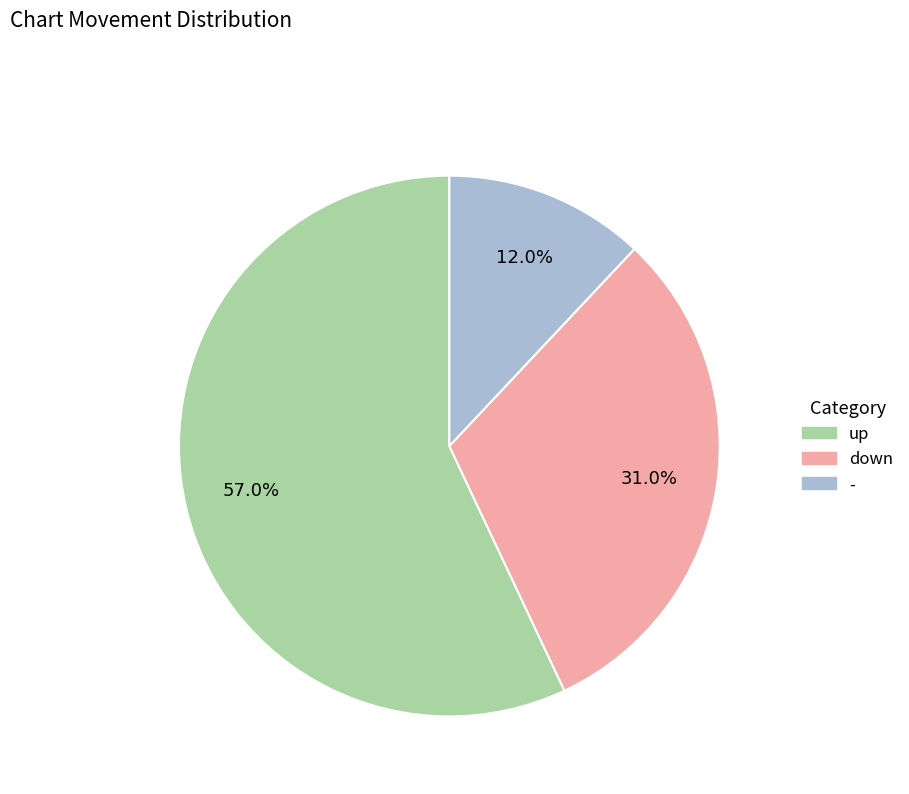

Which slice represents more than half of the pie?

up